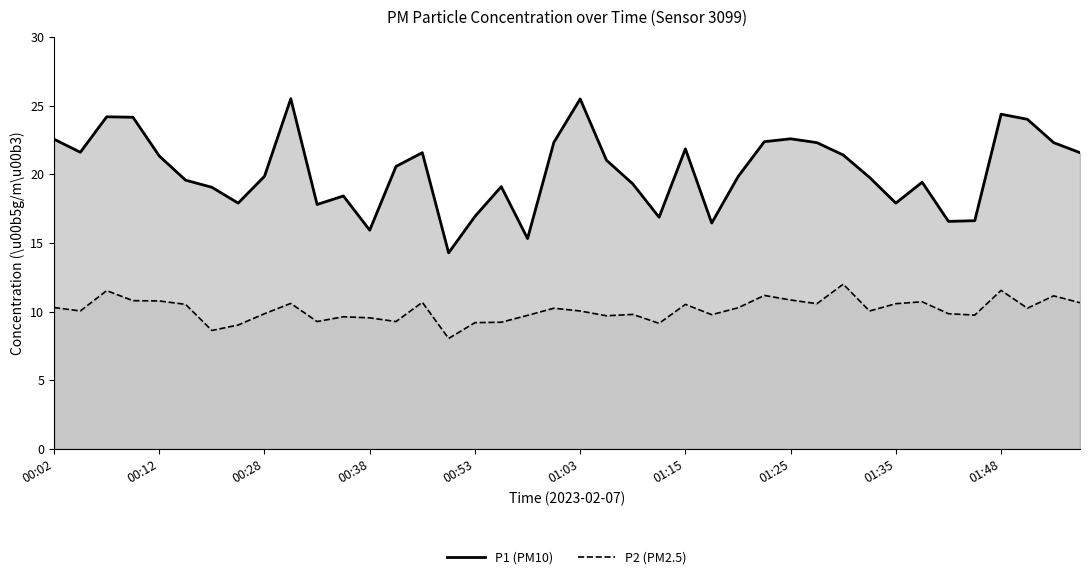

What is the average value of the P1 (PM10) series?

20.2